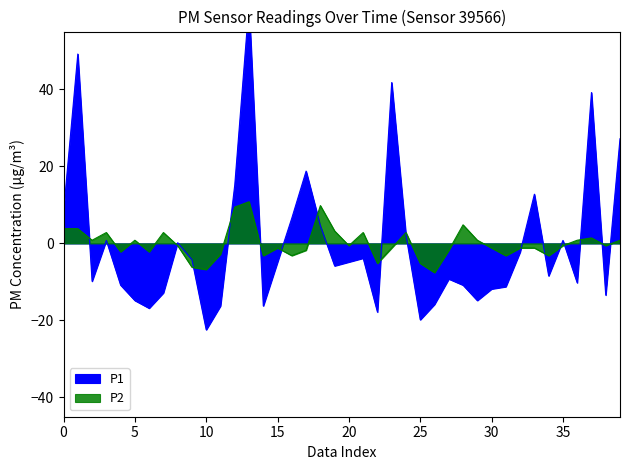

Is it true that P2 equals -1.2 at 15?

True